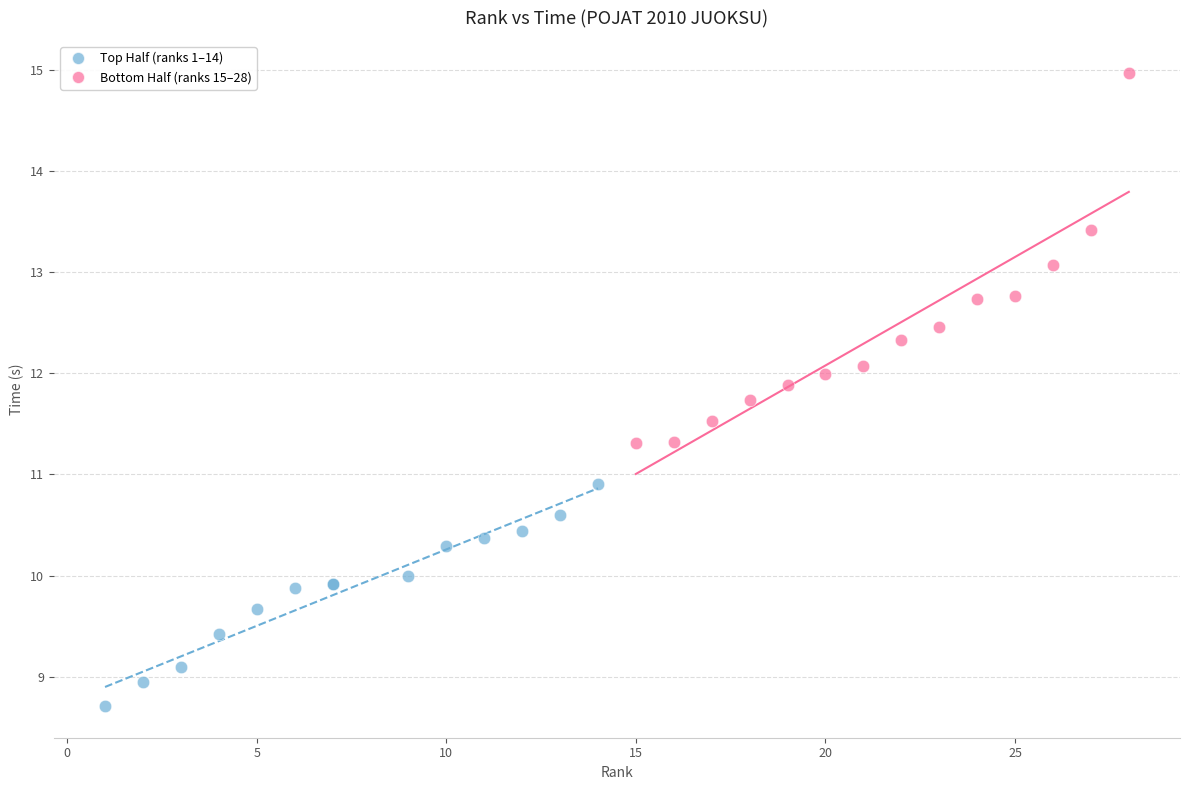

Which series has the largest Y range (max minus min)?

Bottom Half (ranks 15–28)